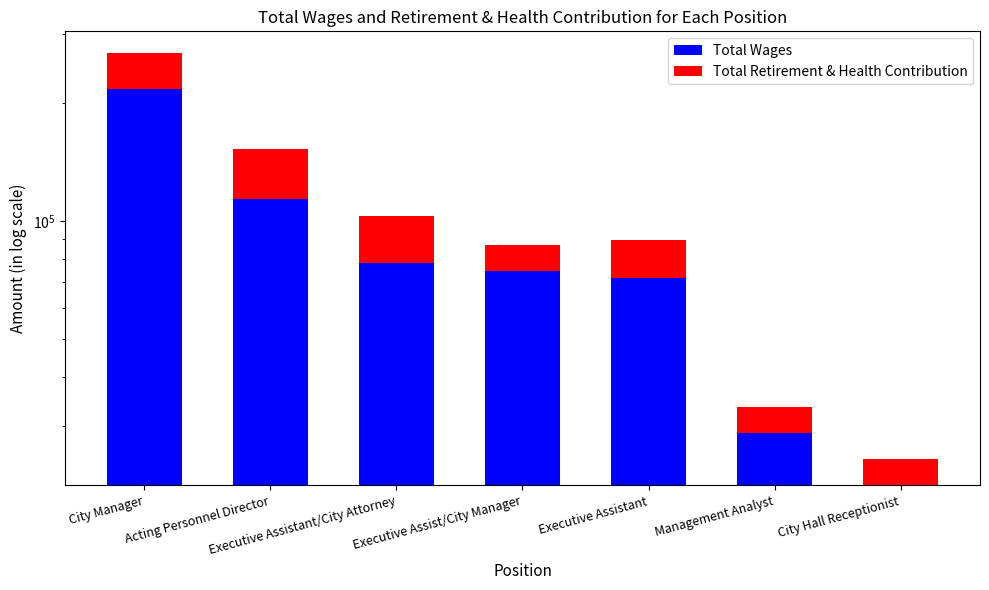

Reading left to right, what are all the values shown in this chart?

Total Wages: 217583	114143	78103	74619	71487	28797	21208
Total Retirement & Health Contribution: 51363	38620	24796	12258	18344	4827	3548